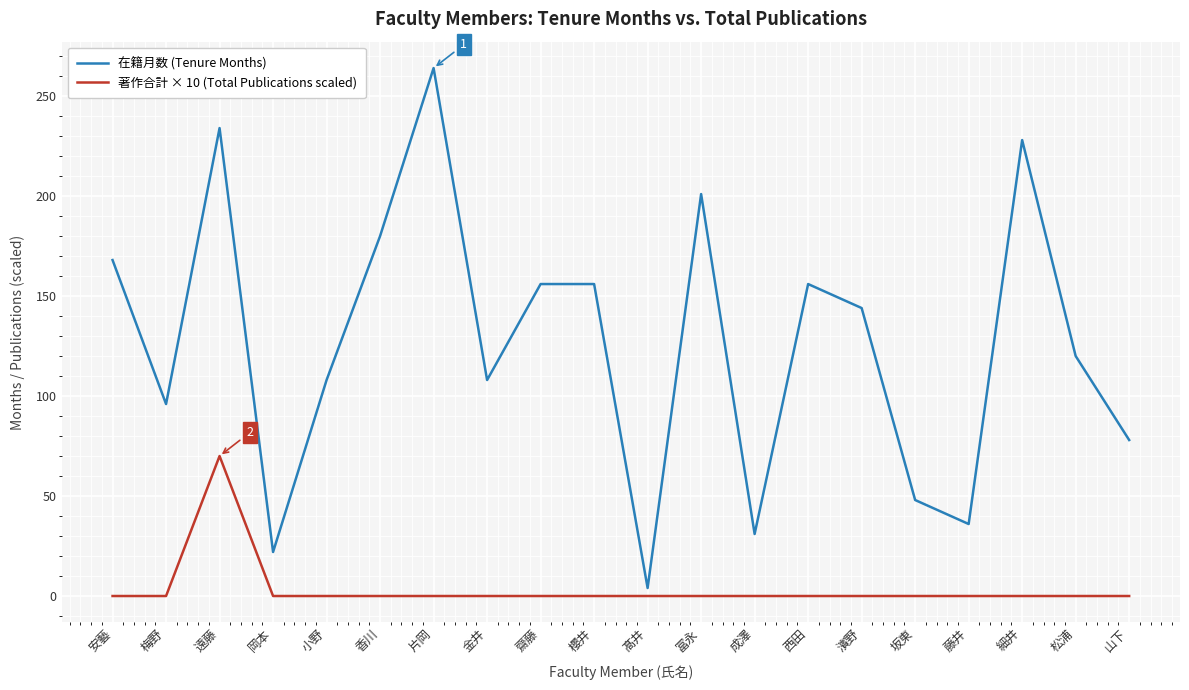

What are all the series names shown in the legend?

在籍月数 (Tenure Months), 著作合計 × 10 (Total Publications scaled)